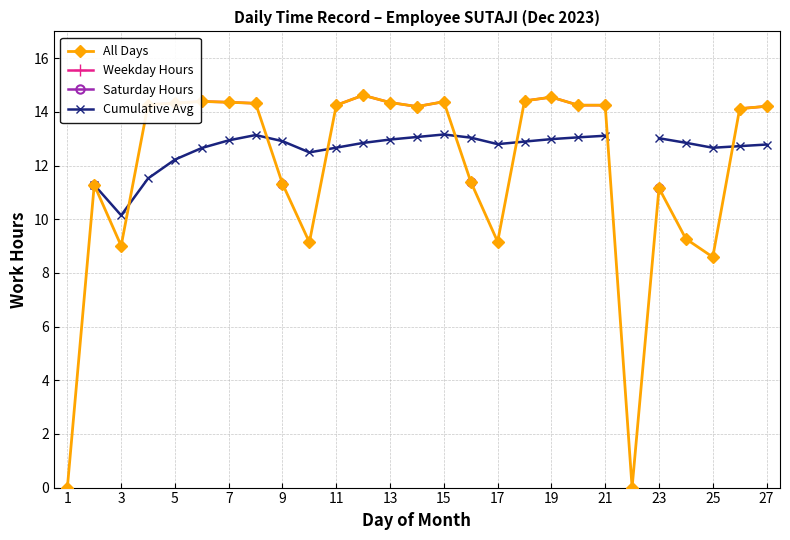

How many values in the All Days series are below 14?

11